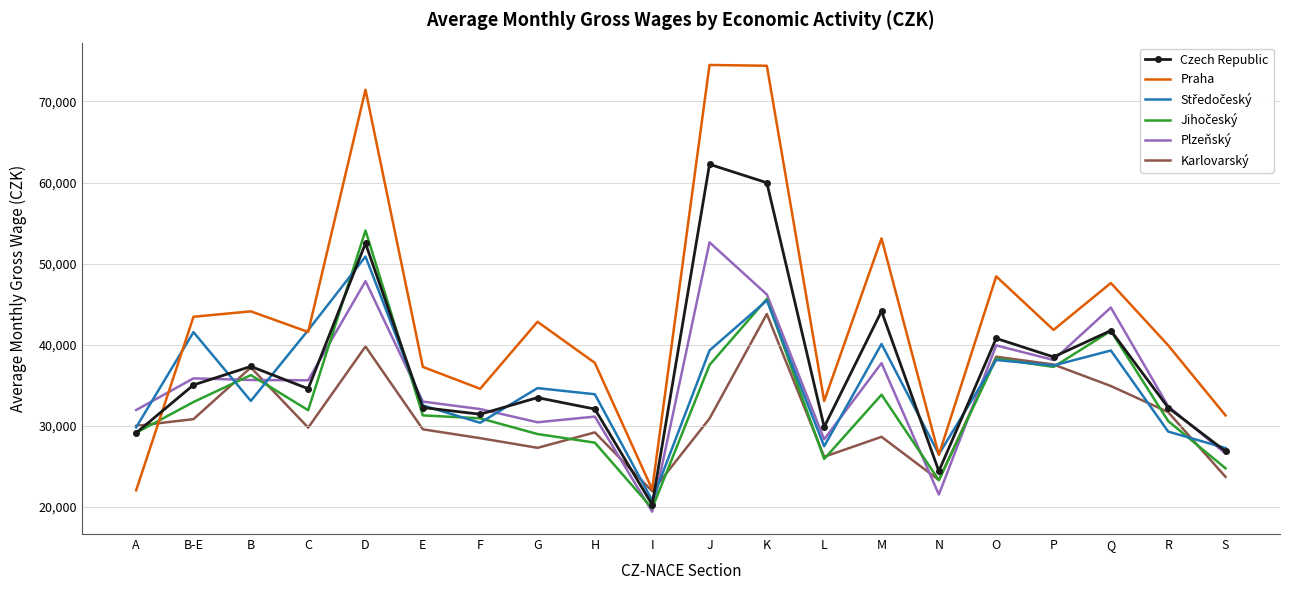

Which series has the largest total across all categories?

Praha